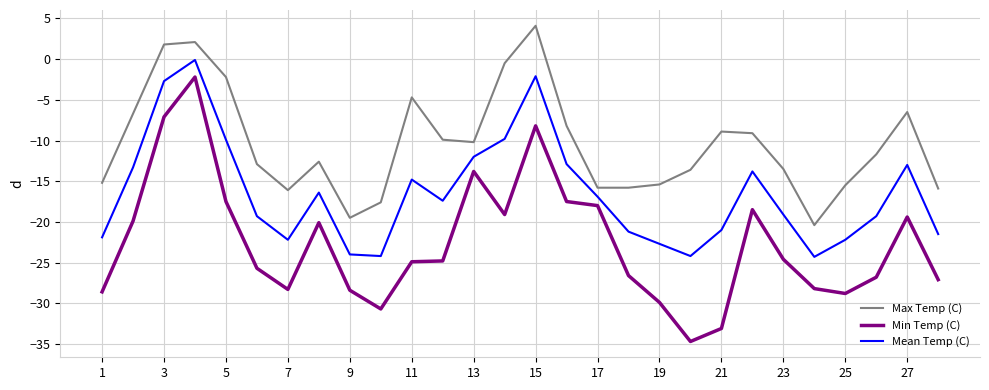

What is the difference between the second highest and minimum values in the Mean Temp (C) series?

22.2